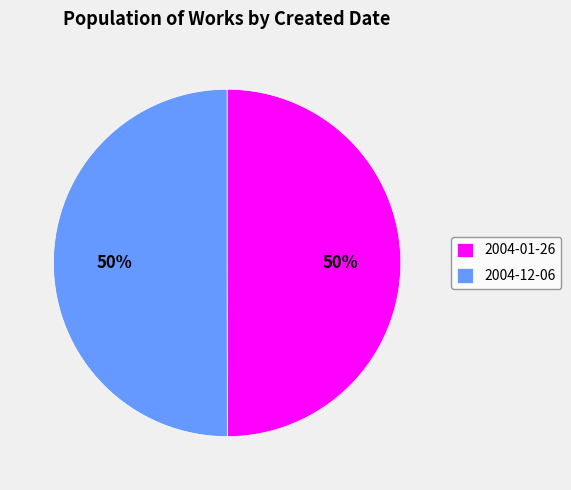

Is the sum of 2004-12-06 and 2004-01-26 greater than half?

Yes